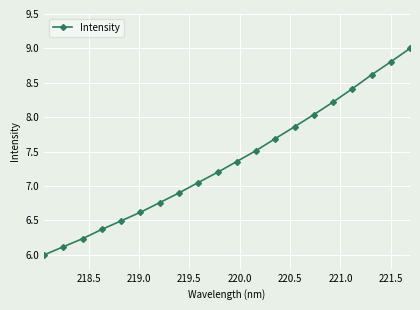

What is the difference between the maximum and minimum values?

3.0